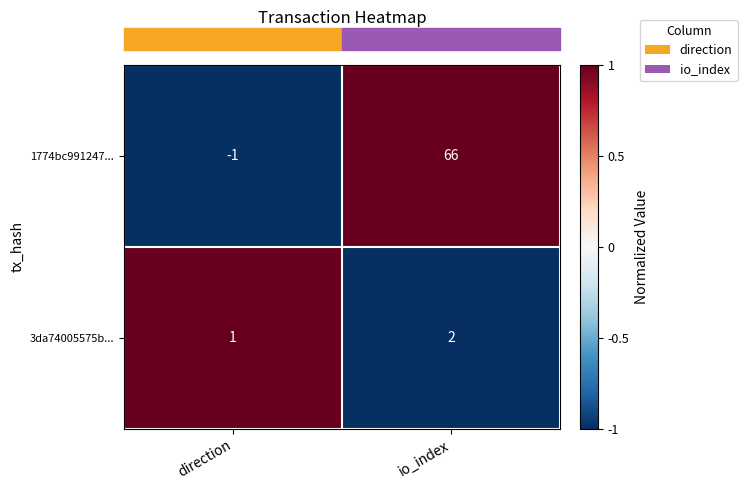

Rank the series at direction from highest to lowest value.

3da74005575b..., 1774bc991247...